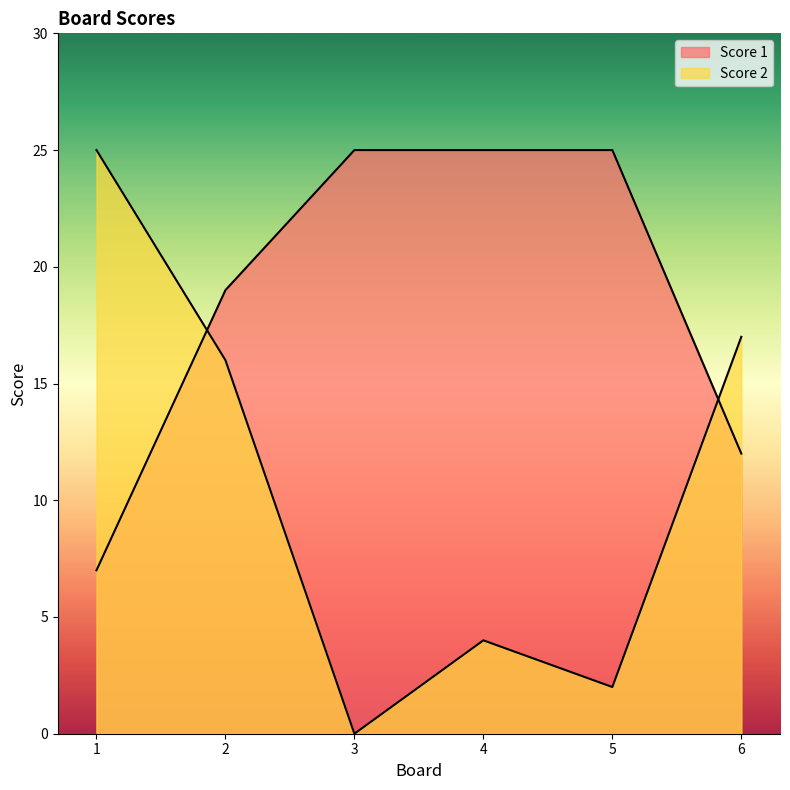

What is the value of the Score 1 point at the 3rd from the left?

25